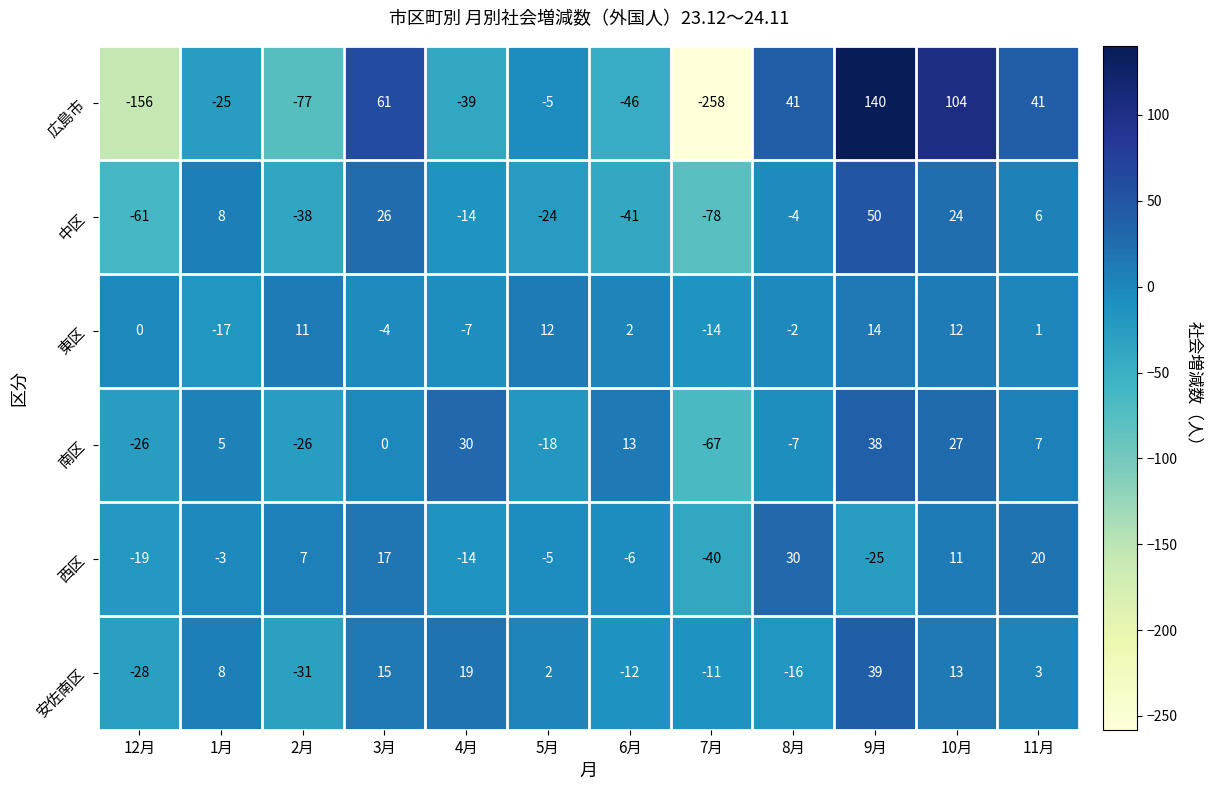

The 安佐南区 series shows 3 at 10月. True or false?

False